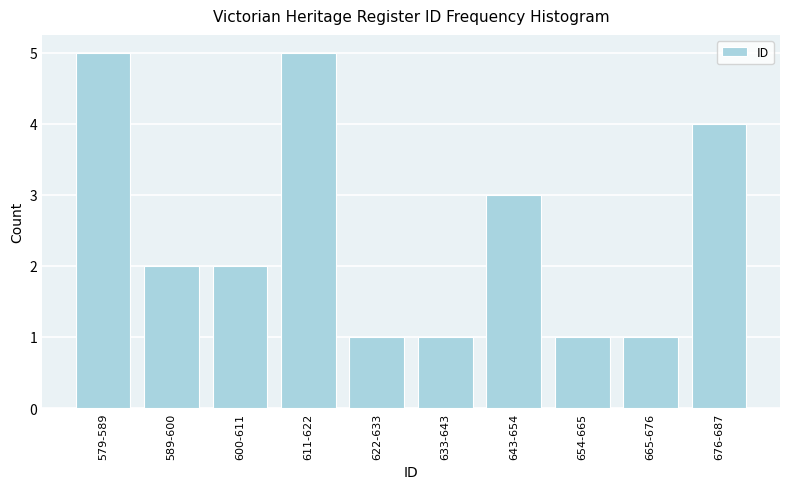

Reading left to right, what are all the values shown in this chart?

579-589=5	589-600=2	600-611=2	611-622=5	622-633=1	633-643=1	643-654=3	654-665=1	665-676=1	676-687=4